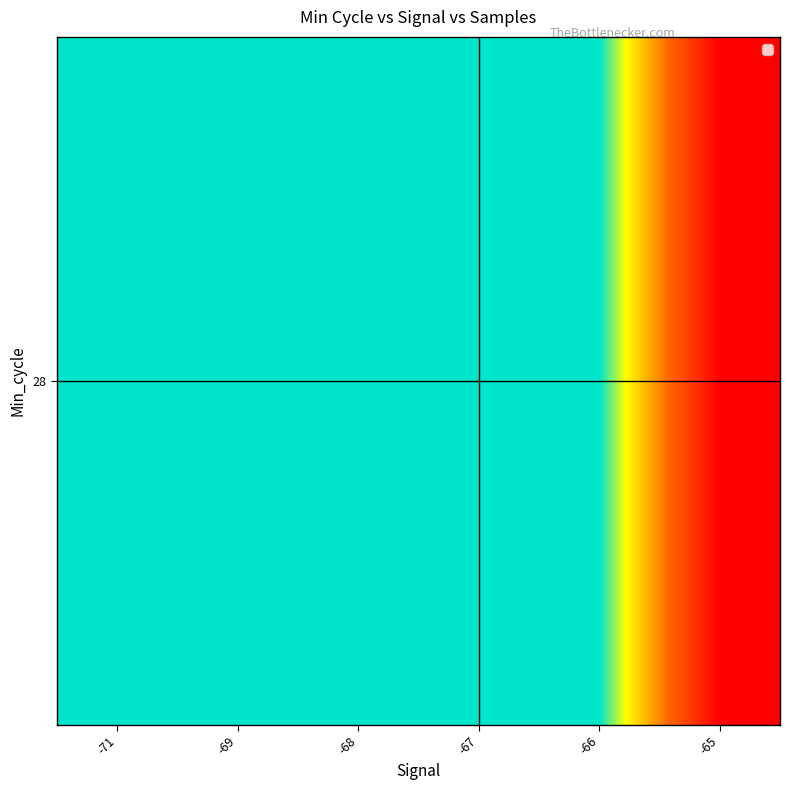

Reading left to right, extract all data points from this chart.

5052596.0	5051376.5	5051215.5	5044856.0	5040814.2	5013250.0